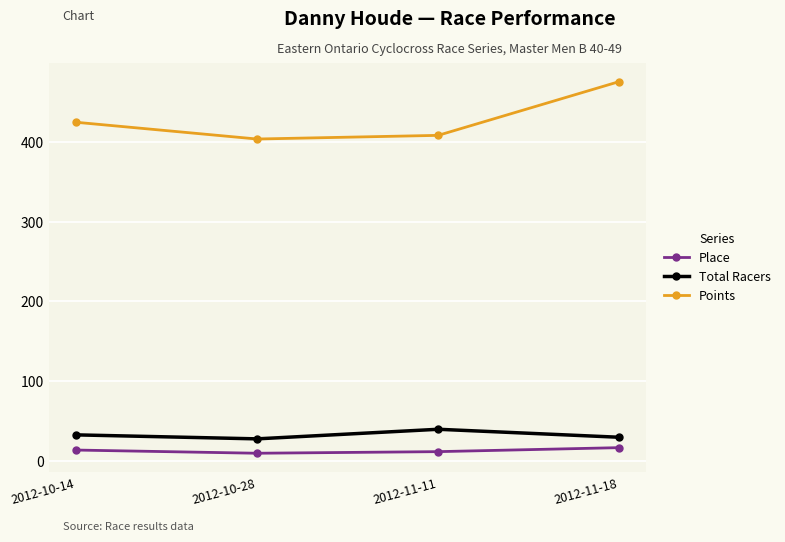

Is it true that Total Racers equals 63.5 at 2012-11-11?

False